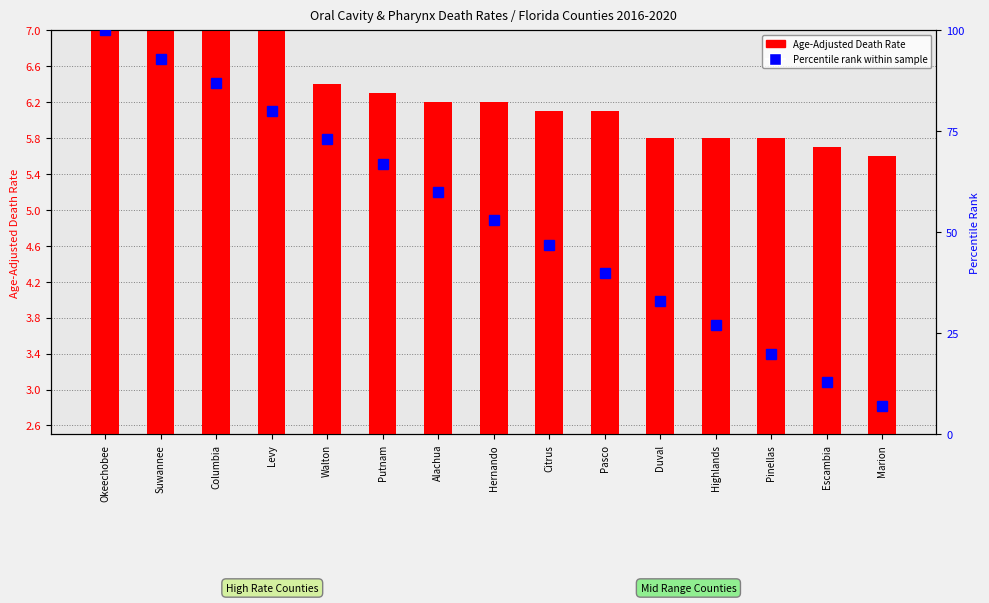

At which label does Age-Adjusted Death Rate reach its minimum?

Marion